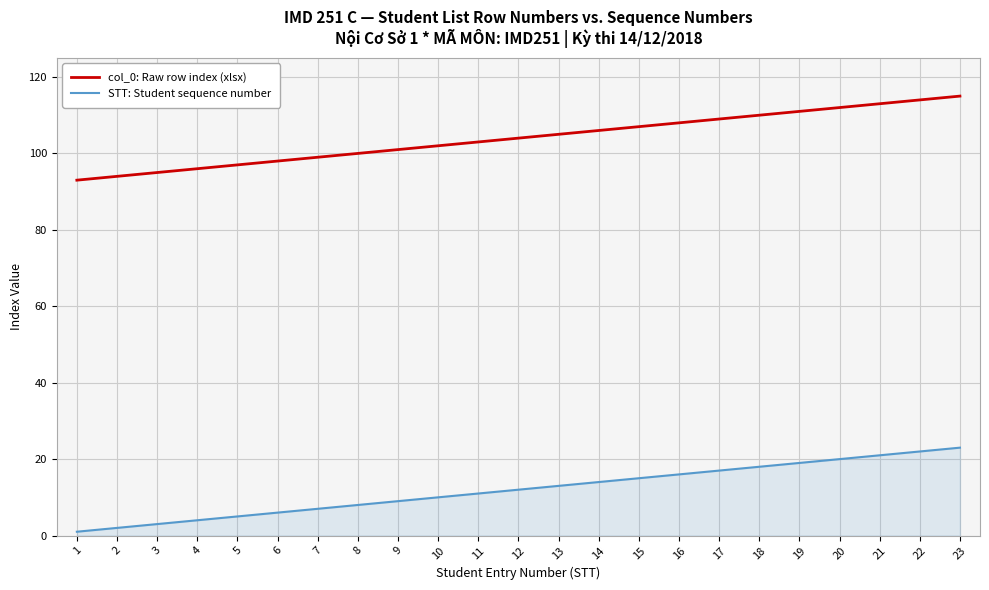

Is it true that STT: Student sequence number equals 19 at 19?

True